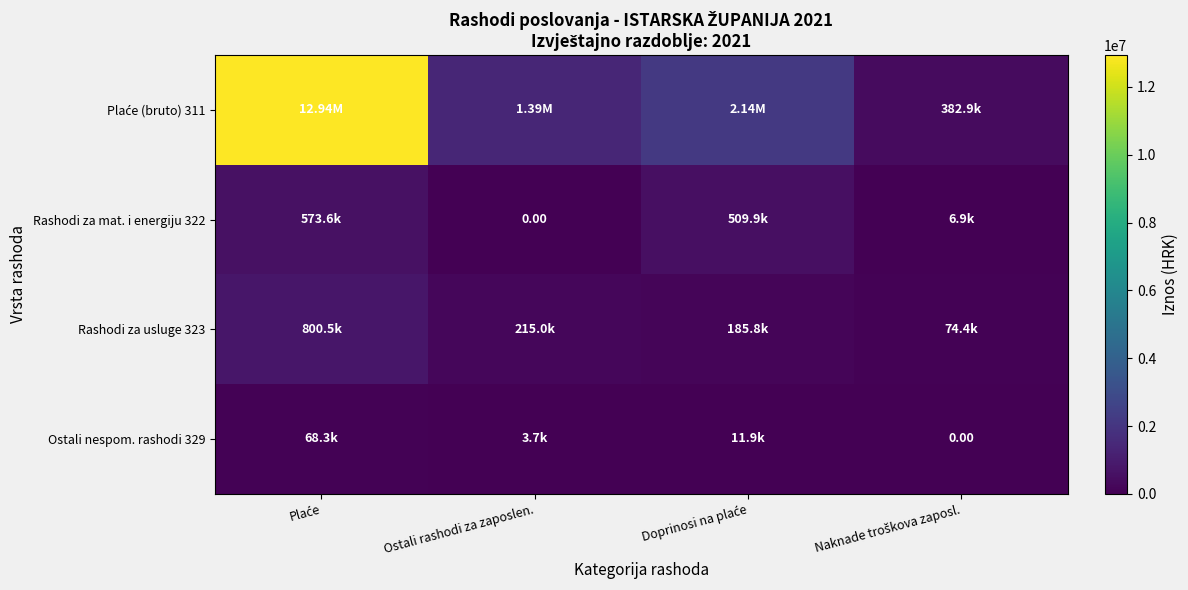

Which category has the highest value in the Rashodi za mat. i energiju 322 series?

Plaće